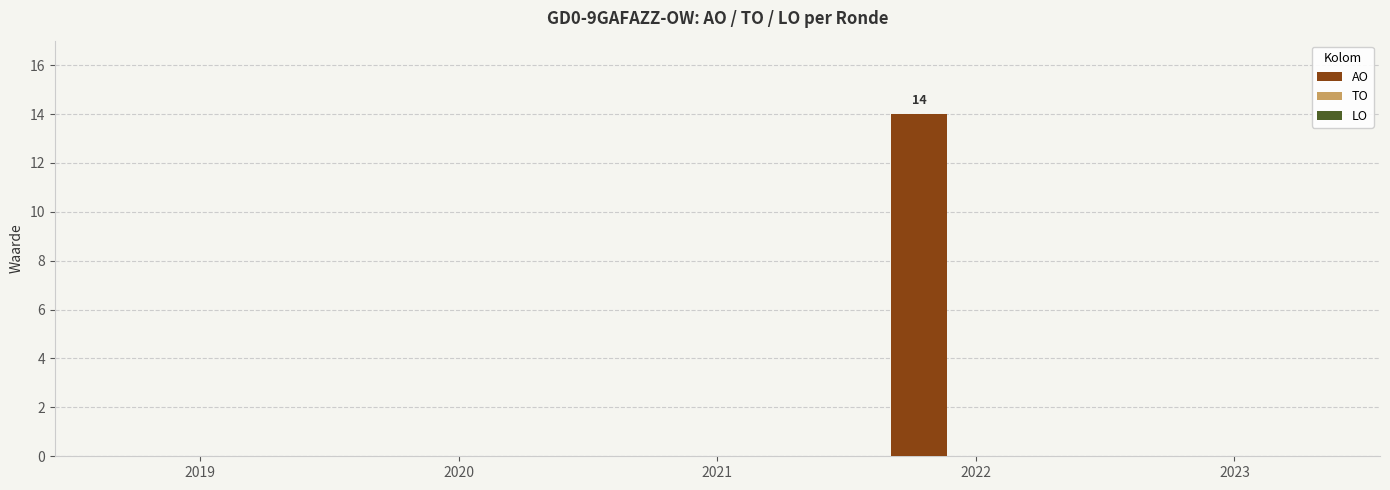

At which category does the chart reach its peak across all series?

2022